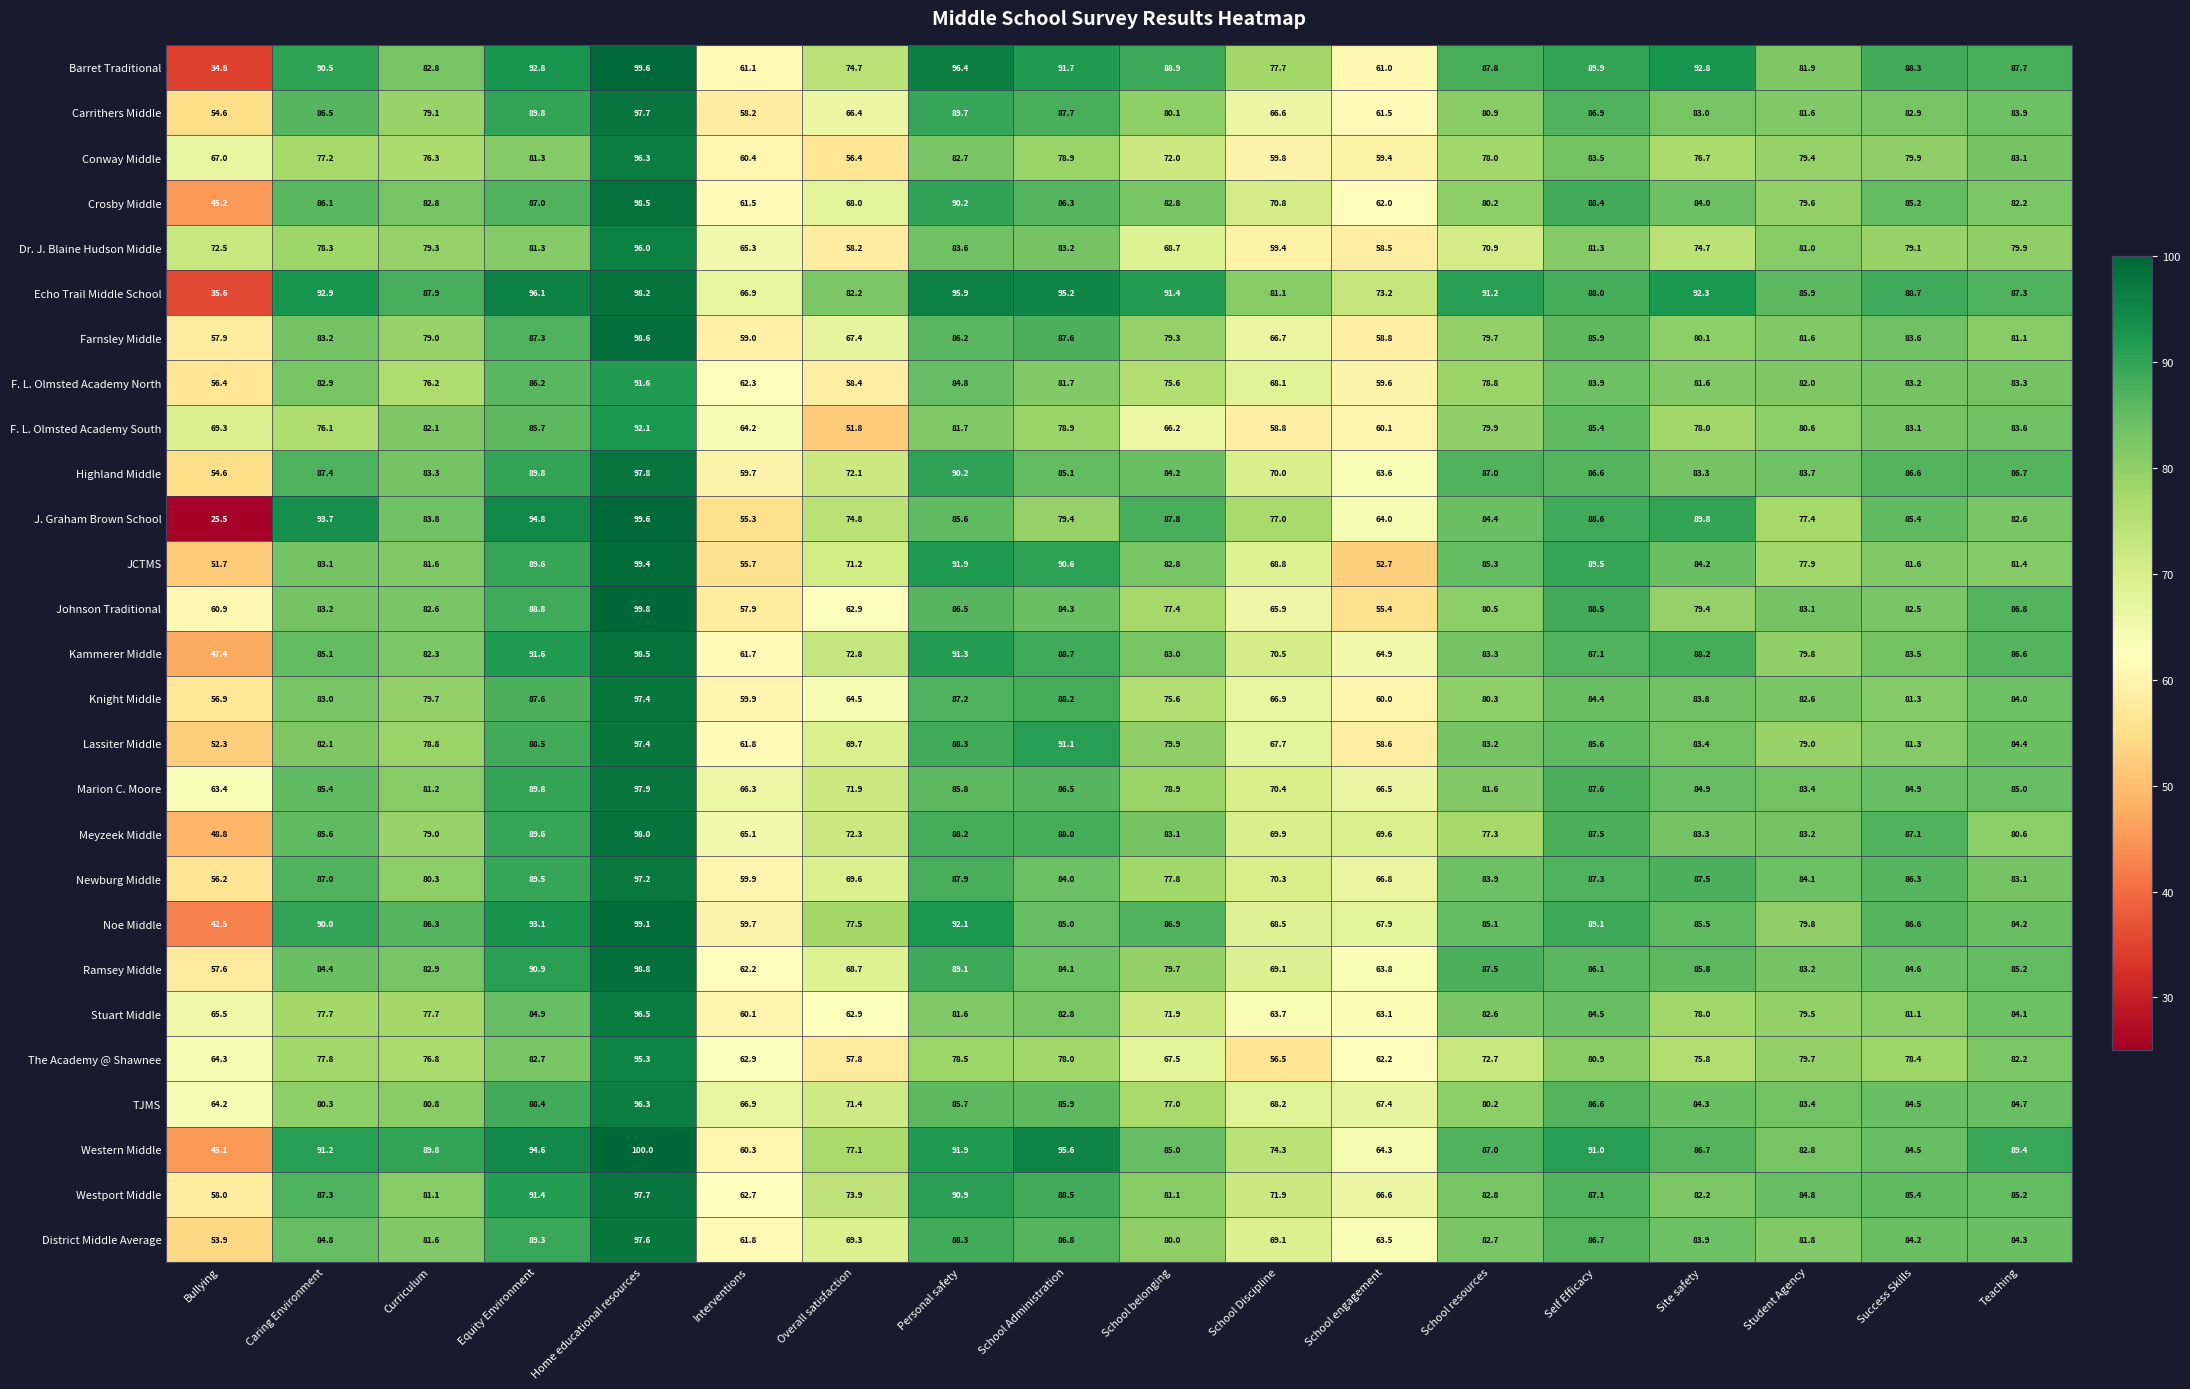

What is the difference between the maximum and minimum values in the Newburg Middle series?

41.0